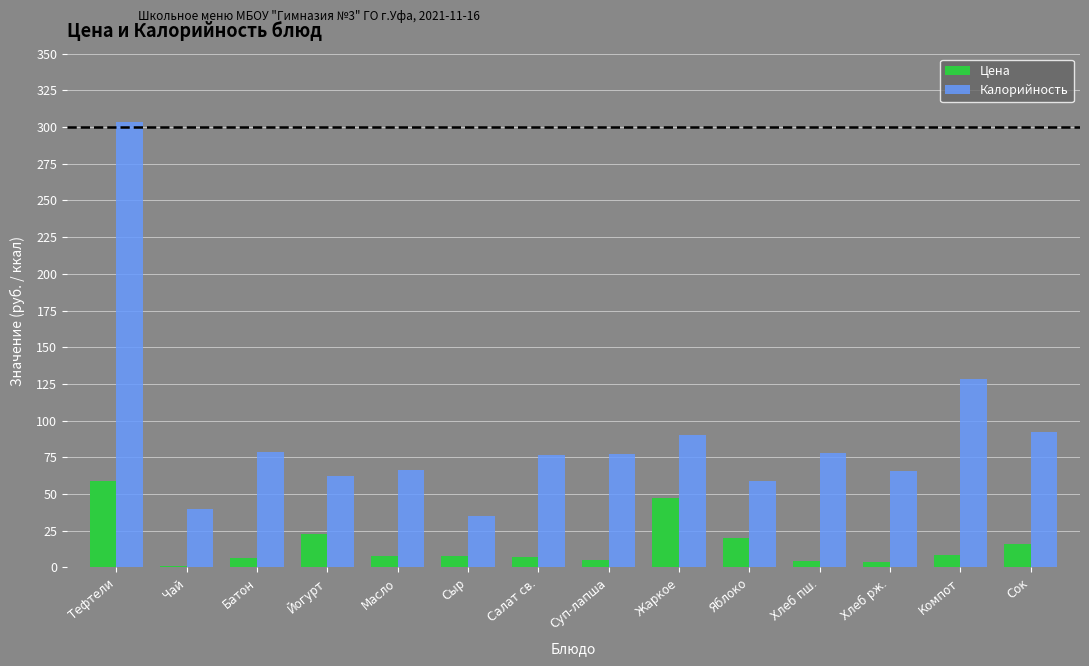

How many values in the Калорийность series exceed 77?

7